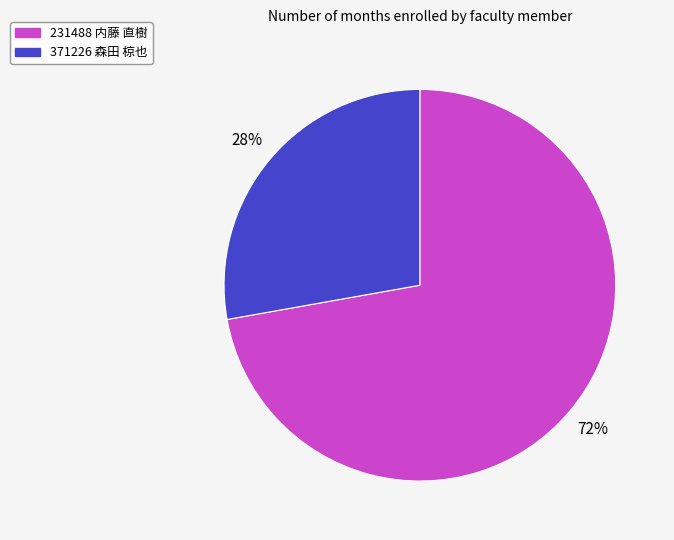

Which category has the smallest portion of the pie?

371226 森田 椋也